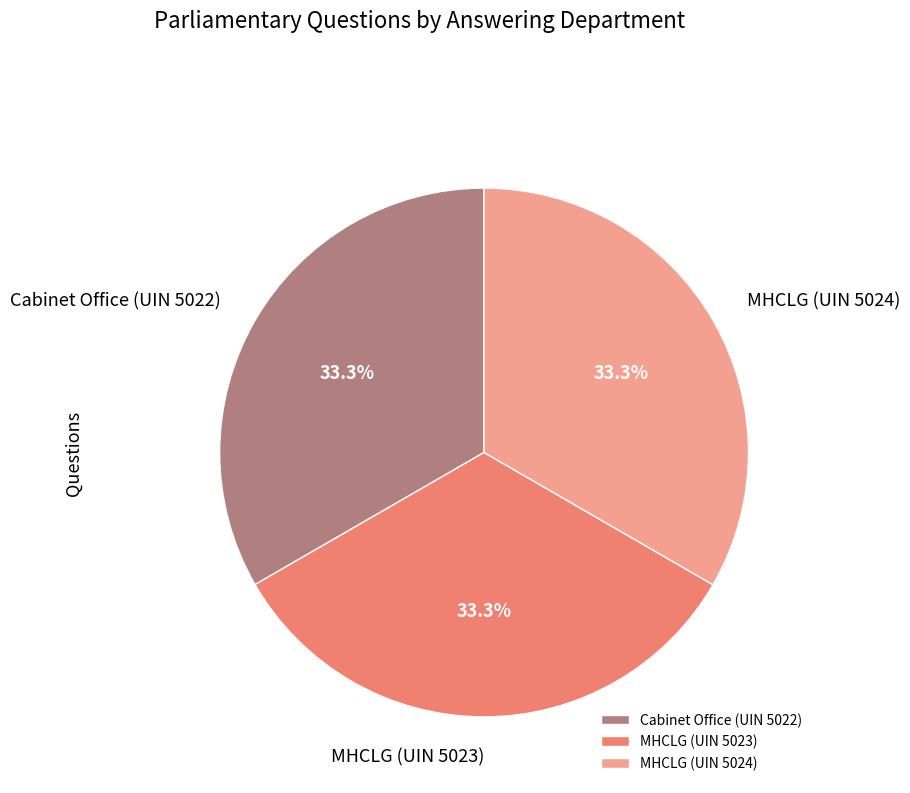

Approximately how many times larger is the value at Cabinet Office (UIN 5022) compared to MHCLG (UIN 5023)?

1.0